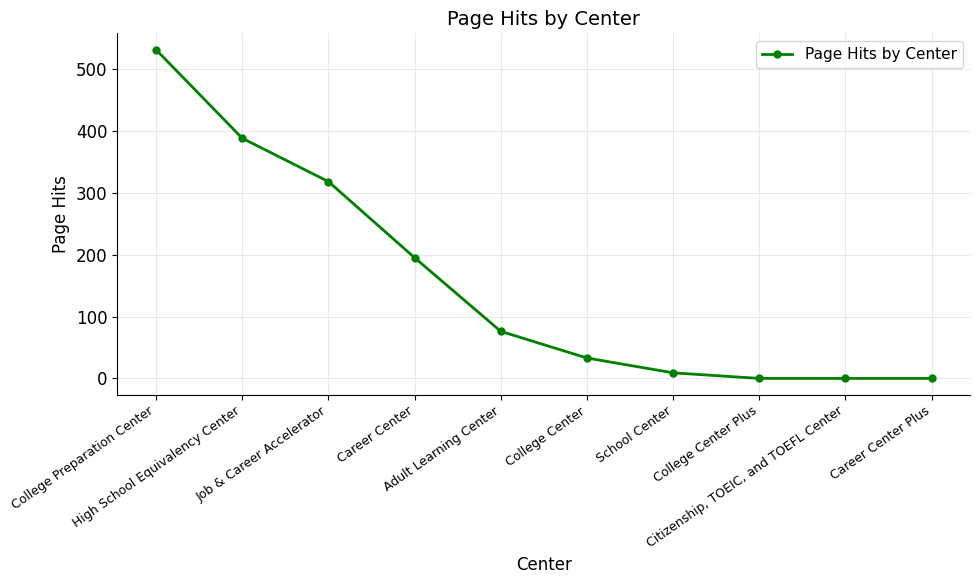

The chart shows a value of 0 at Citizenship, TOEIC, and TOEFL Center. True or false?

True